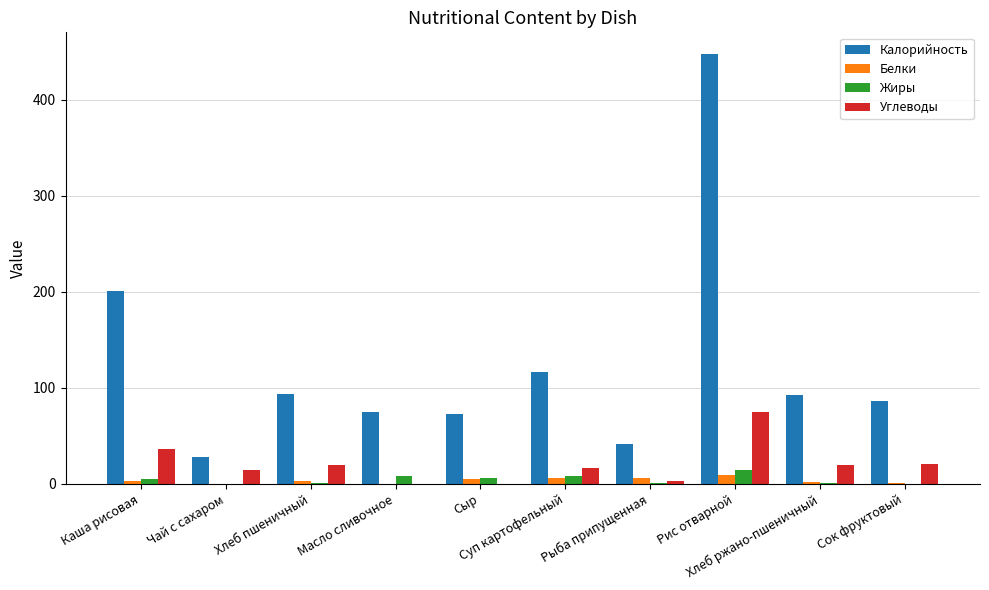

What is the total value across all series at Хлеб ржано-пшеничный?

115.2